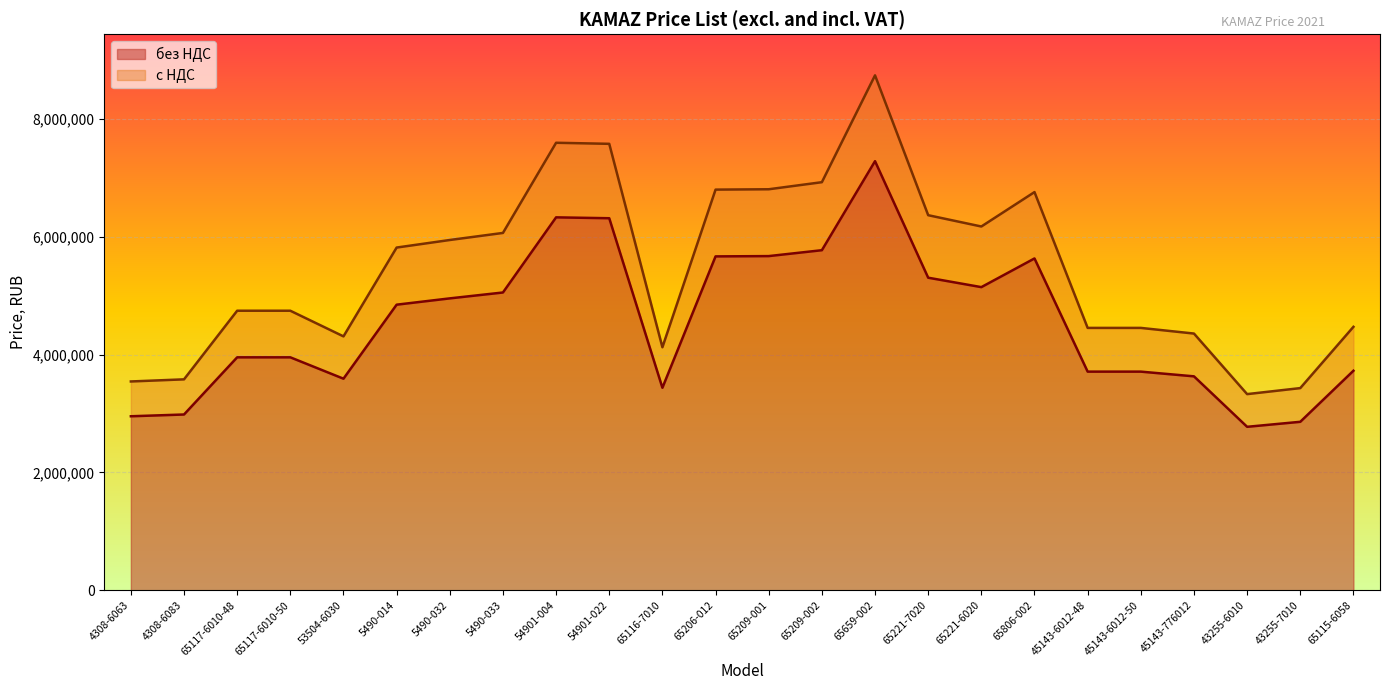

Reading left to right, what are all the values shown in this chart?

без НДС: 4308-6063=2955000	4308-6083=2985000	65117-6010-48=3956000	65117-6010-50=3956000	53504-6030=3593000	5490-014=4850000	5490-032=4957000	5490-033=5057000	54901-004=6333000	54901-022=6318000	65116-7010=3439000	65206-012=5670000	65209-001=5675000	65209-002=5775000	65659-002=7287000	65221-7020=5308000	65221-6020=5148000	65806-002=5635000	45143-6012-48=3713000	45143-6012-50=3713000	45143-776012=3633000	43255-6010=2776000	43255-7010=2861000	65115-6058=3728000
с НДС: 4308-6063=3546000	4308-6083=3582000	65117-6010-48=4747200	65117-6010-50=4747200	53504-6030=4311600	5490-014=5820000	5490-032=5948400	5490-033=6068400	54901-004=7599600	54901-022=7581600	65116-7010=4126800	65206-012=6804000	65209-001=6810000	65209-002=6930000	65659-002=8744400	65221-7020=6369600	65221-6020=6177600	65806-002=6762000	45143-6012-48=4455600	45143-6012-50=4455600	45143-776012=4359600	43255-6010=3331200	43255-7010=3433200	65115-6058=4473600